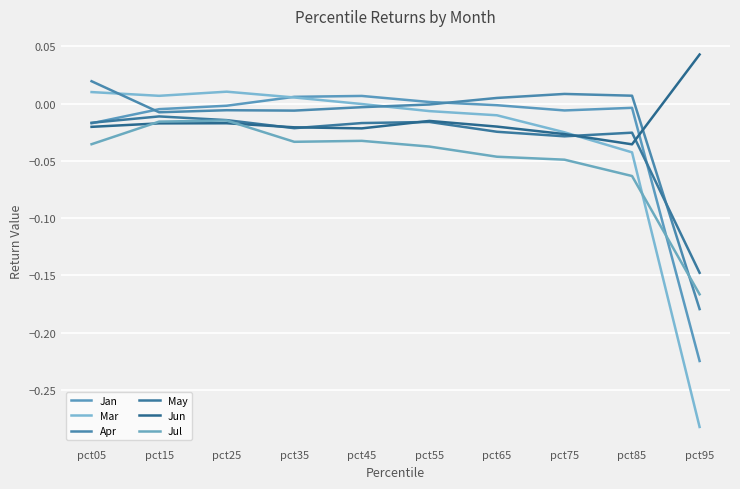

Reading left to right, transcribe all the data shown in this chart.

Jan: pct05=-0.0	pct15=-0.0	pct25=-0.0	pct35=0.0	pct45=0.0	pct55=0.0	pct65=-0.0	pct75=-0.0	pct85=-0.0	pct95=-0.2
Mar: pct05=0.0	pct15=0.0	pct25=0.0	pct35=0.0	pct45=-0.0	pct55=-0.0	pct65=-0.0	pct75=-0.0	pct85=-0.0	pct95=-0.3
Apr: pct05=0.0	pct15=-0.0	pct25=-0.0	pct35=-0.0	pct45=-0.0	pct55=-0.0	pct65=0.0	pct75=0.0	pct85=0.0	pct95=-0.2
May: pct05=-0.0	pct15=-0.0	pct25=-0.0	pct35=-0.0	pct45=-0.0	pct55=-0.0	pct65=-0.0	pct75=-0.0	pct85=-0.0	pct95=-0.1
Jun: pct05=-0.0	pct15=-0.0	pct25=-0.0	pct35=-0.0	pct45=-0.0	pct55=-0.0	pct65=-0.0	pct75=-0.0	pct85=-0.0	pct95=0.0
Jul: pct05=-0.0	pct15=-0.0	pct25=-0.0	pct35=-0.0	pct45=-0.0	pct55=-0.0	pct65=-0.0	pct75=-0.0	pct85=-0.1	pct95=-0.2